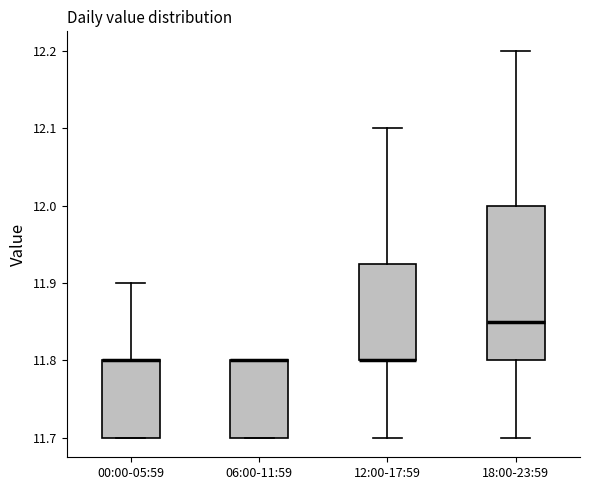

Comparing the boxes themselves (not the whiskers), which one is the tallest?

18:00-23:59